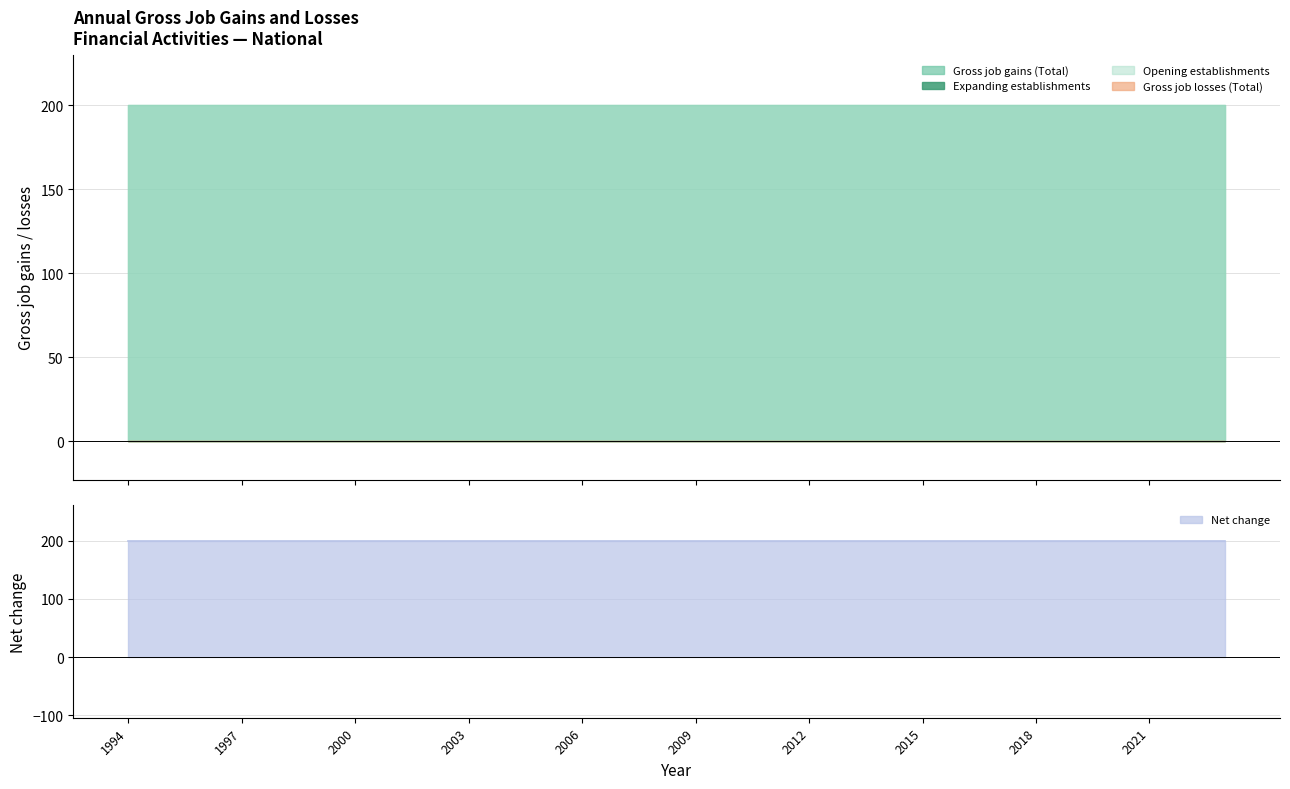

What is the total value across all series at 1998?

600